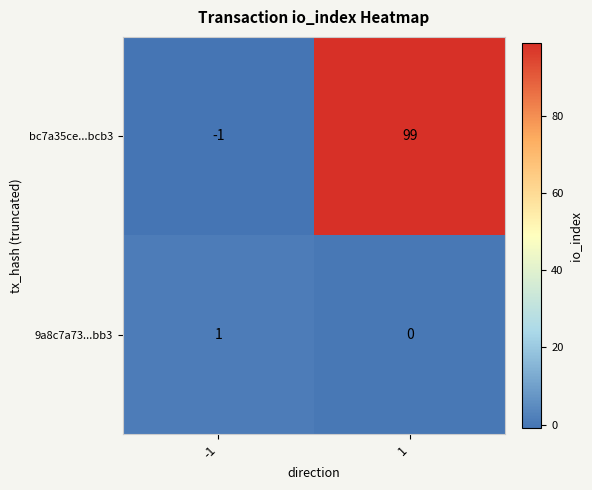

The bc7a35ce...bcb3 series shows 69 at 1. True or false?

False